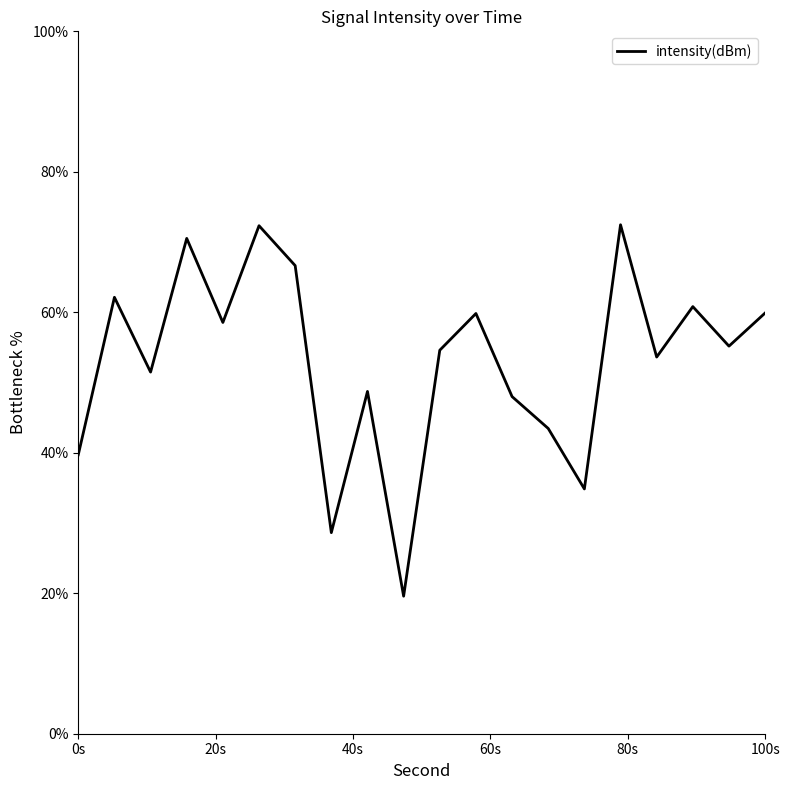

List the labels in order of value, largest first.

30, 10, 6, 12, 2, 34, 38, 22, 8, 36, 20, 32, 4, 16, 24, 26, 0, 28, 14, 18